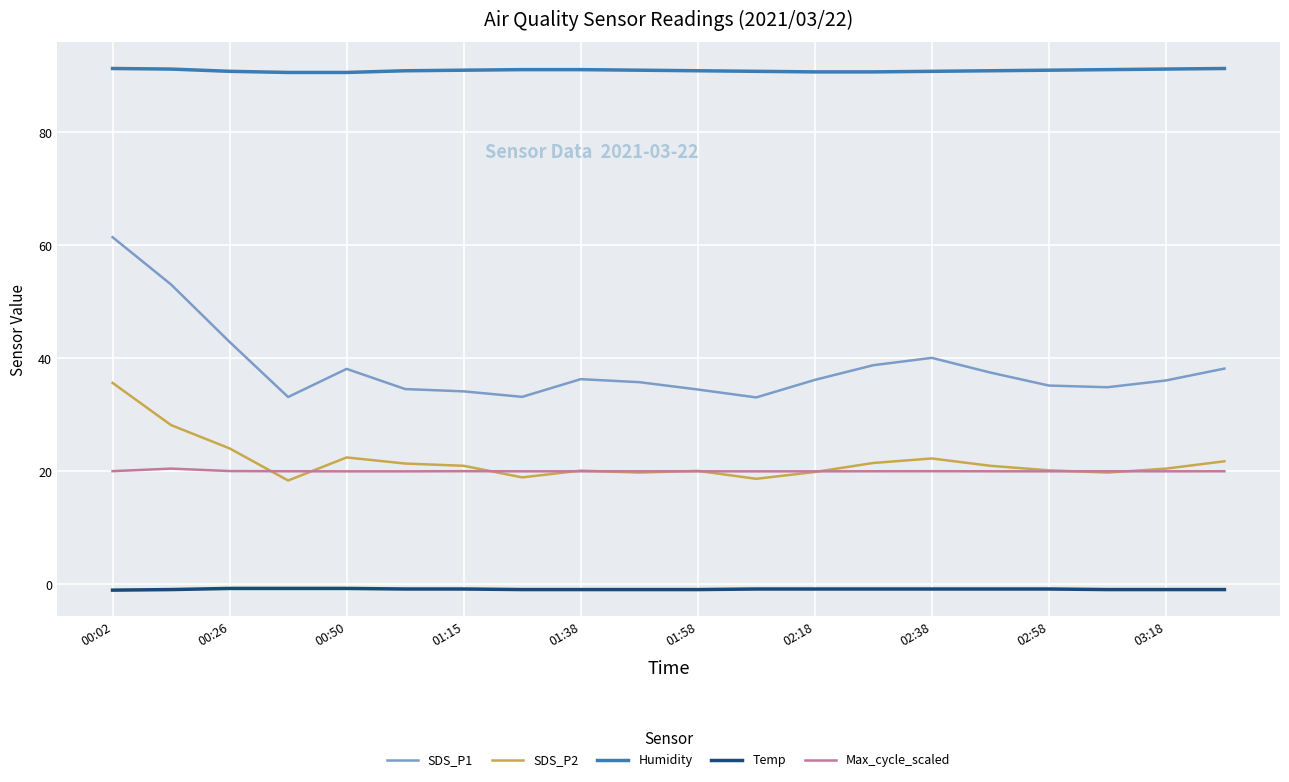

List the series in order of their peak value, highest first.

Humidity, SDS_P1, SDS_P2, Max_cycle_scaled, Temp